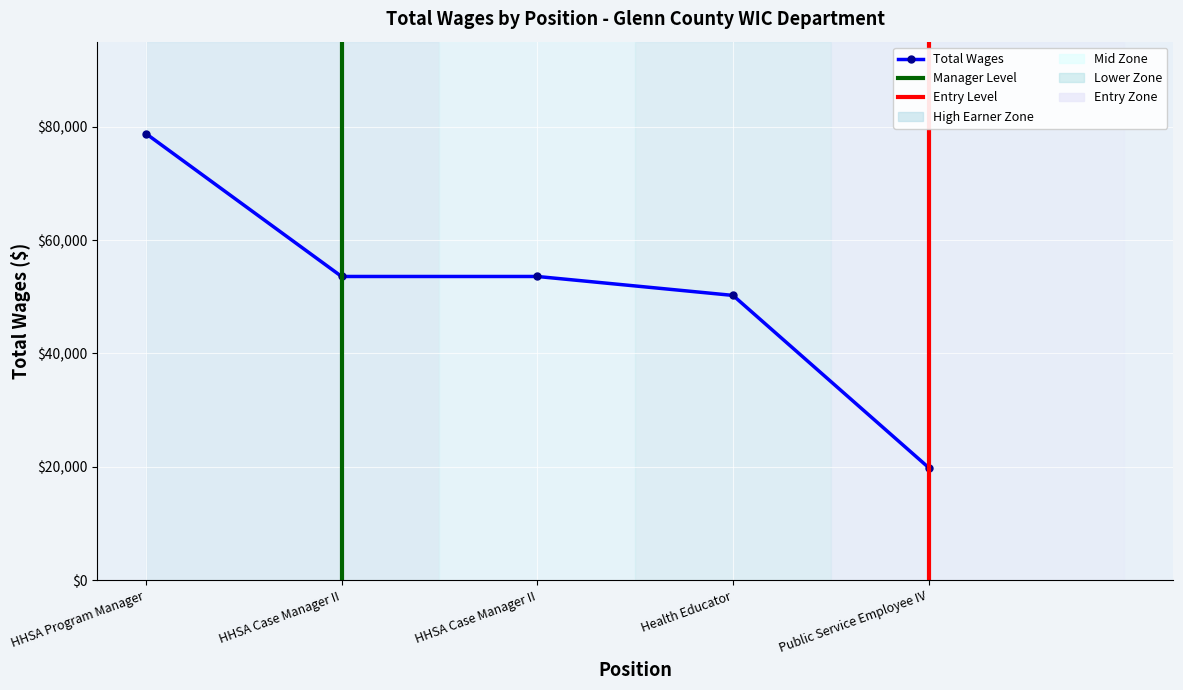

Approximately how many times larger is the value at HHSA Program Manager compared to Health Educator?

1.6